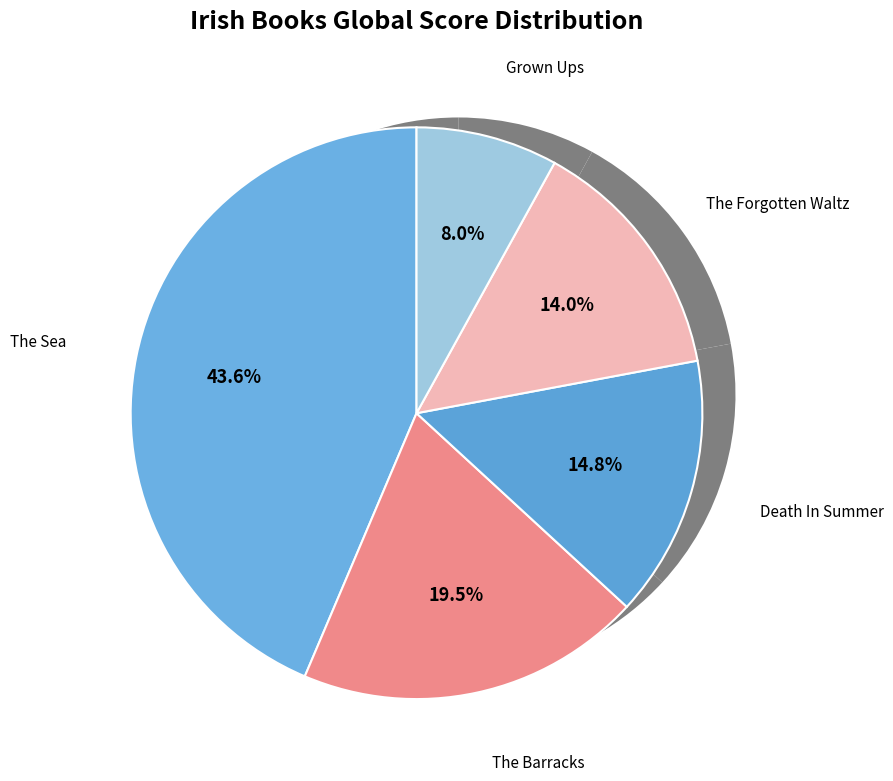

Approximately how many times larger is the value at The Forgotten Waltz compared to The Sea?

0.3